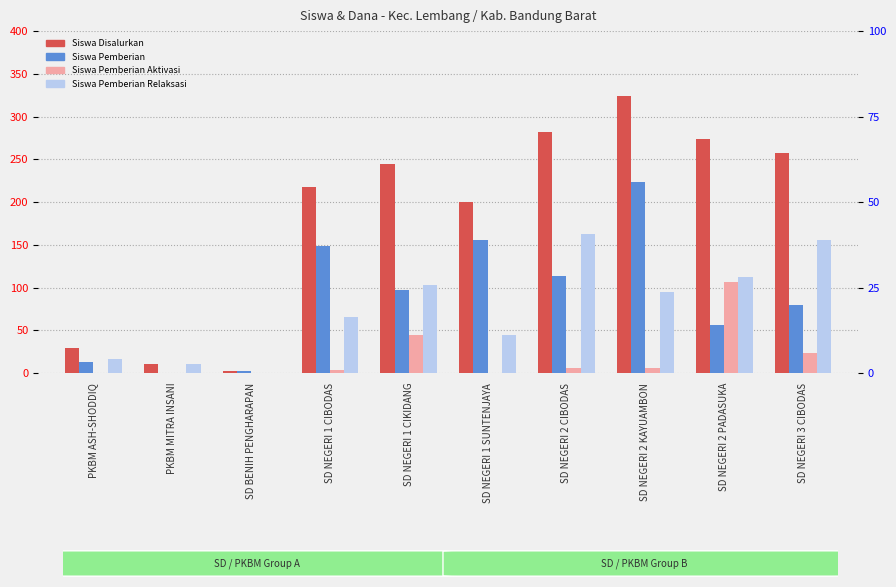

Reading left to right, extract all data points from this chart.

Siswa Disalurkan: 29	10	2	218	244	200	282	324	274	257
Siswa Pemberian: 13	0	2	148	97	156	114	223	56	79
Siswa Pemberian Aktivasi: 0	0	0	4	44	0	6	6	106	23
Siswa Pemberian Relaksasi: 16	10	0	66	103	44	162	95	112	155